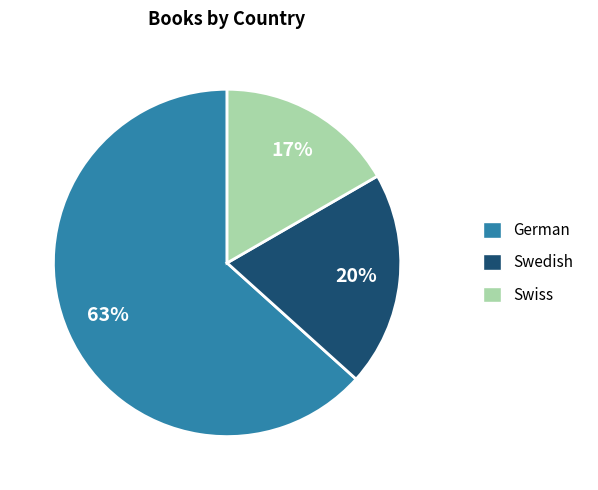

Is the sum of Swiss and Swedish greater than half?

No